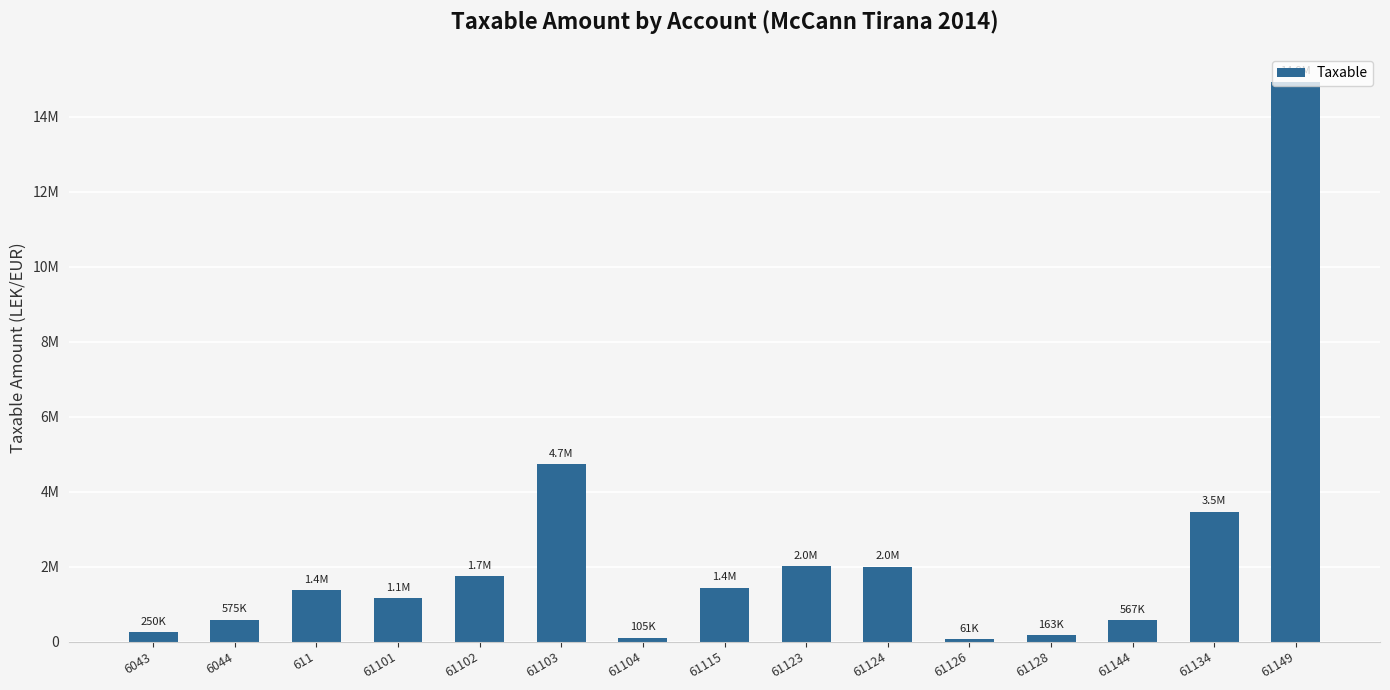

What is the smallest value displayed?

61813.2